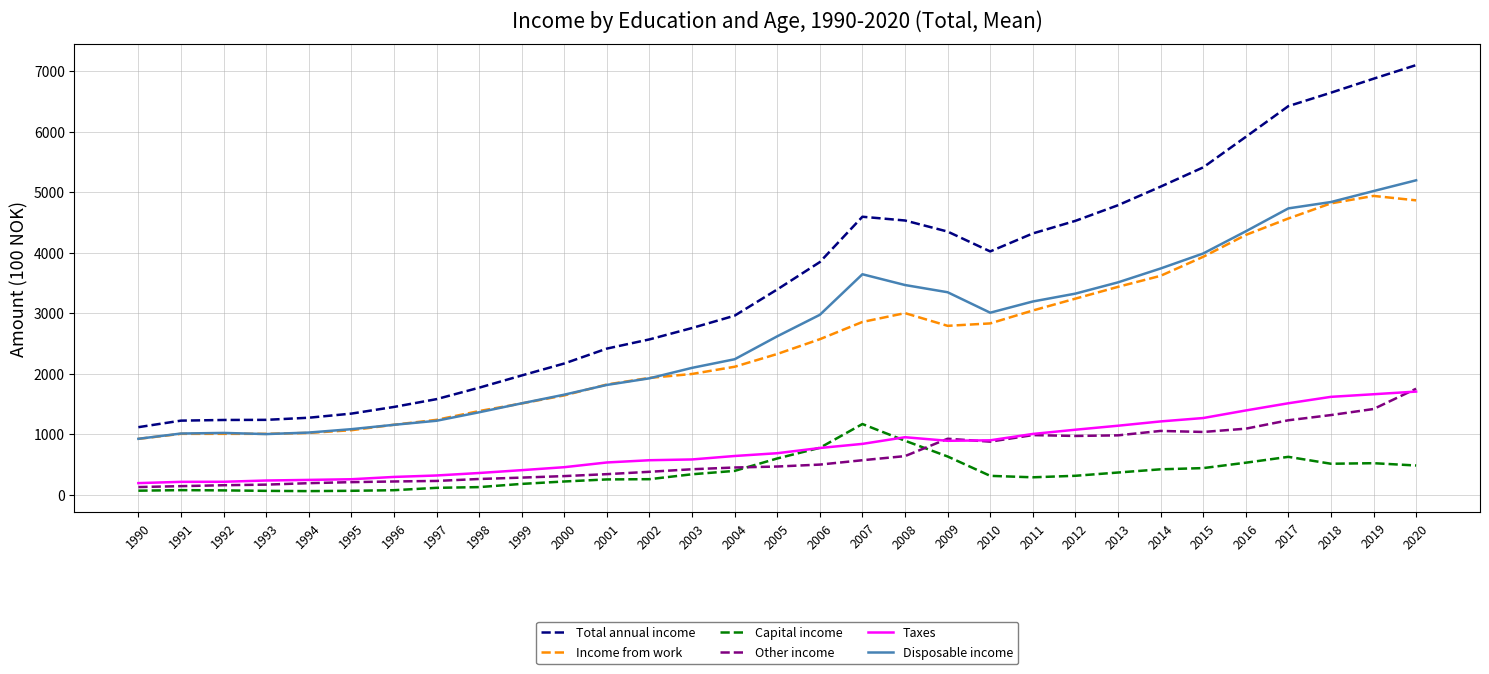

What is the difference between the highest and lowest values at 2003?

2416